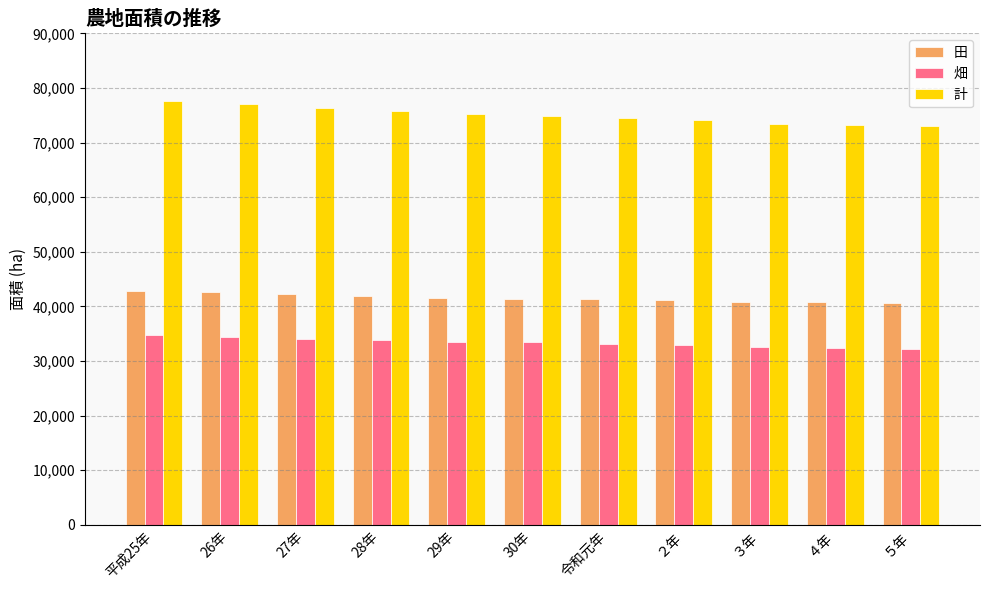

Which series has the largest total across all categories?

計